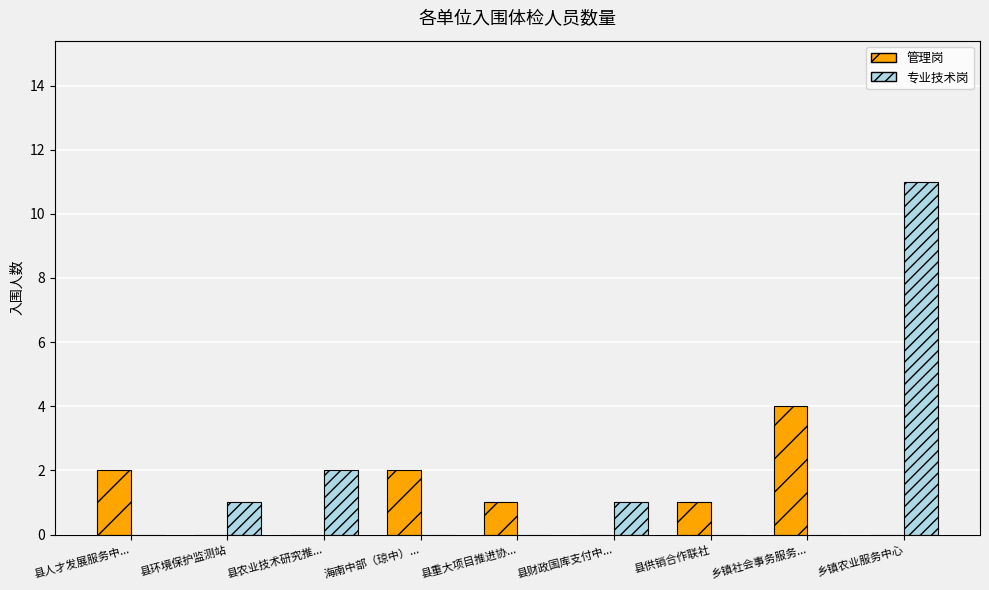

True or false: 管理岗 has a value of -2 at 县财政国库支付中....

False